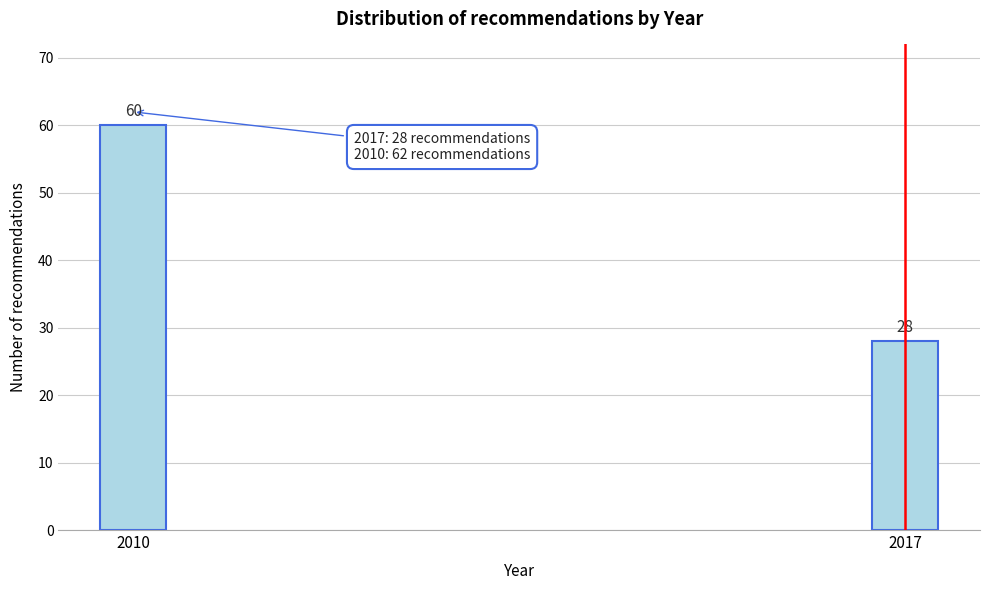

Reading right to left, list all the values displayed in this chart.

2017=28	2010=60